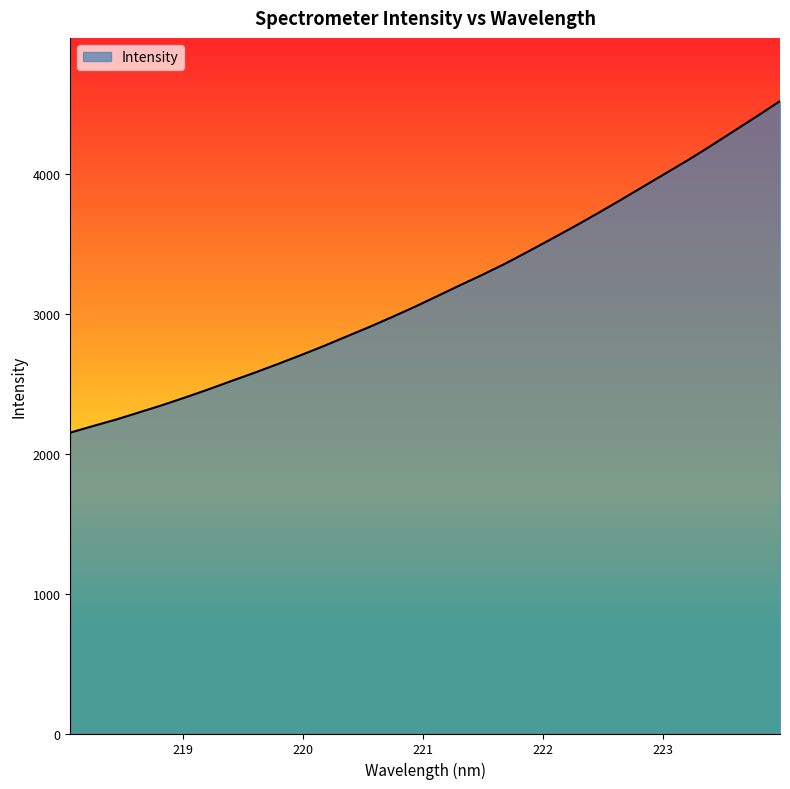

What is the difference between the maximum and minimum values?

2369.0